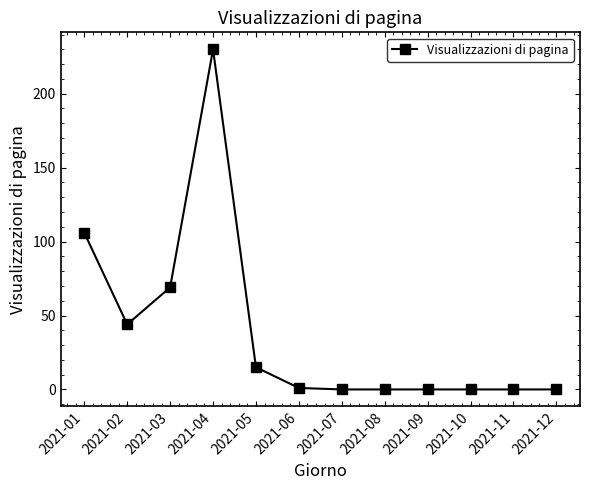

How many lines are shown in the chart?

1